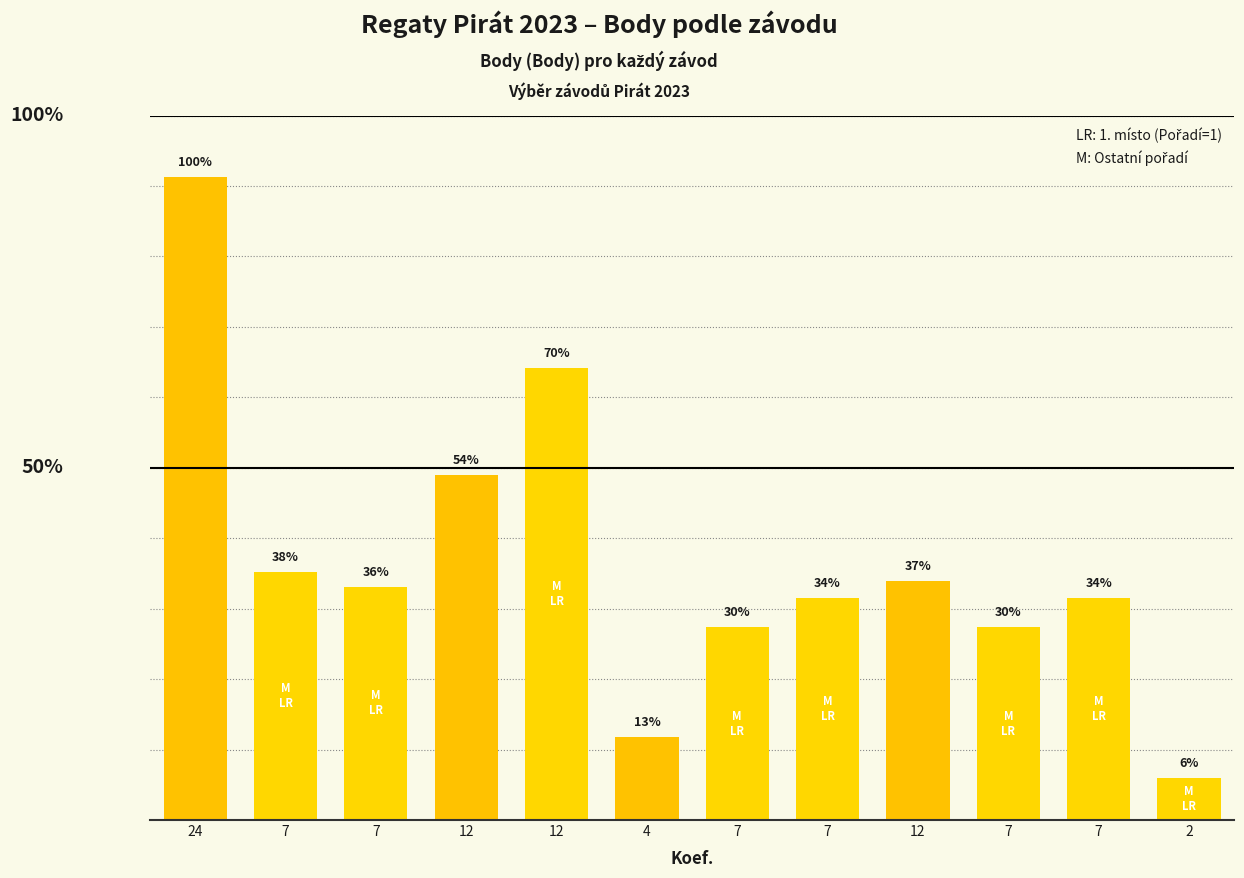

At which category does the chart reach its minimum across all series?

2